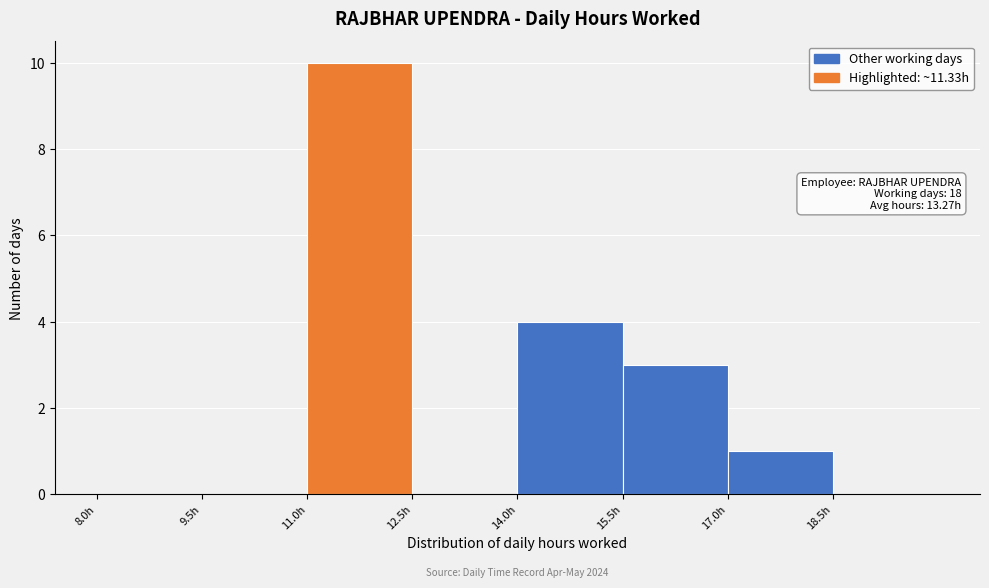

Which range on the x-axis has the tallest bar?

11.0 to 12.5